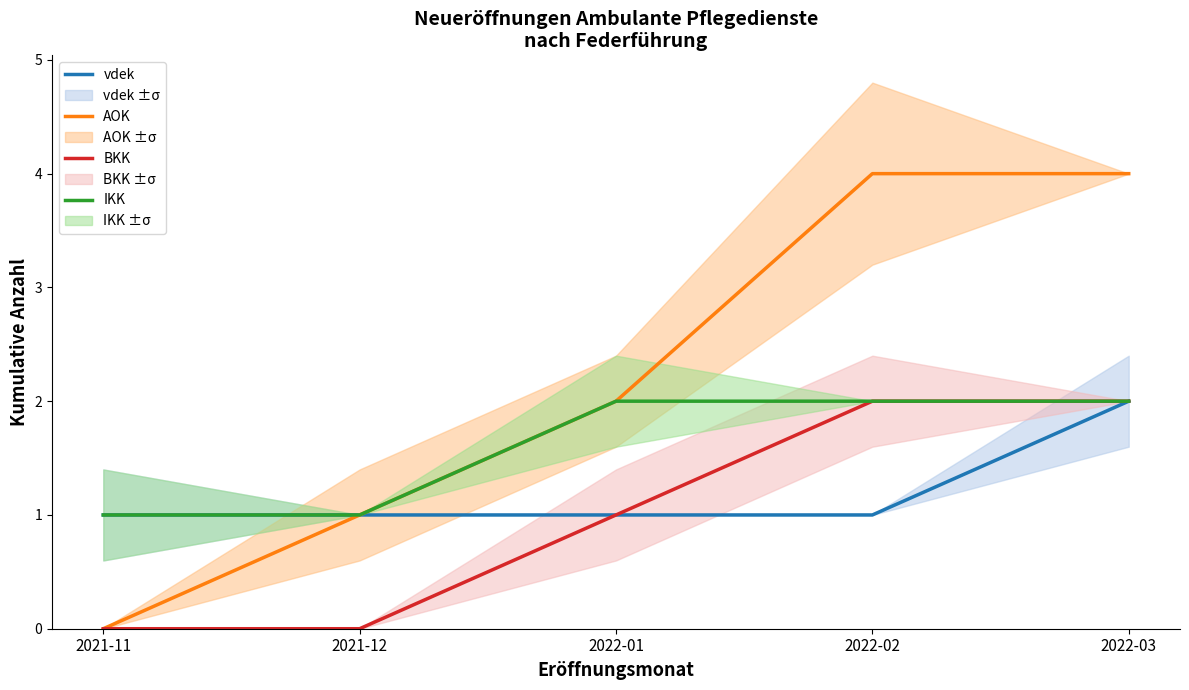

What is the spread (max minus min) of values at 2021-12?

1